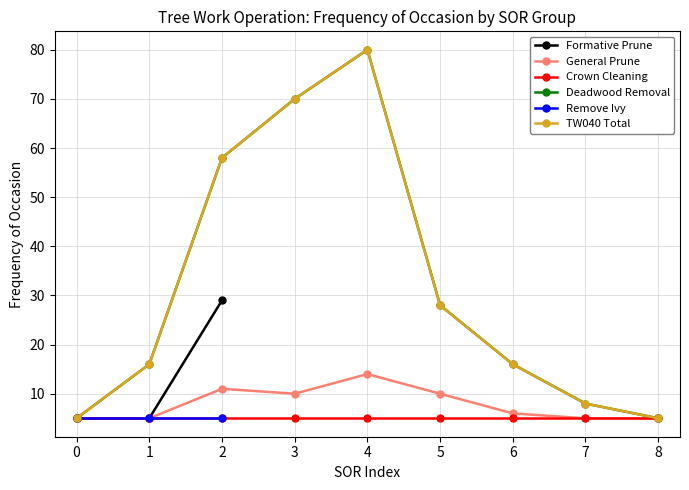

True or false: Remove Ivy and TW040 Total cross at least once.

False